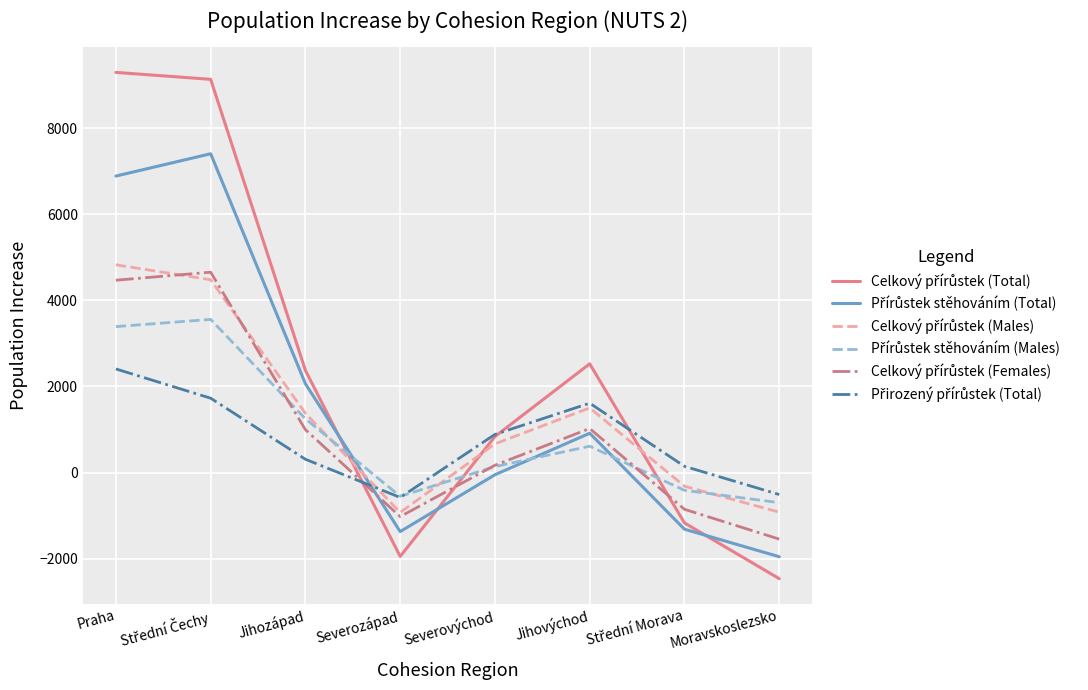

Reading left to right, what are all the values shown in this chart?

Celkový přírůstek (Total): Praha=9292	Střední Čechy=9131	Jihozápad=2373	Severozápad=-1946	Severovýchod=838	Jihovýchod=2526	Střední Morava=-1168	Moravskoslezsko=-2462
Přírůstek stěhováním (Total): Praha=6885	Střední Čechy=7403	Jihozápad=2063	Severozápad=-1369	Severovýchod=-49	Jihovýchod=914	Střední Morava=-1314	Moravskoslezsko=-1953
Celkový přírůstek (Males): Praha=4825	Střední Čechy=4478	Jihozápad=1376	Severozápad=-924	Severovýchod=667	Jihovýchod=1502	Střední Morava=-316	Moravskoslezsko=-918
Přírůstek stěhováním (Males): Praha=3390	Střední Čechy=3557	Jihozápad=1249	Severozápad=-550	Severovýchod=140	Jihovýchod=613	Střední Morava=-411	Moravskoslezsko=-698
Celkový přírůstek (Females): Praha=4467	Střední Čechy=4653	Jihozápad=997	Severozápad=-1022	Severovýchod=171	Jihovýchod=1024	Střední Morava=-852	Moravskoslezsko=-1544
Přirozený přírůstek (Total): Praha=2407	Střední Čechy=1728	Jihozápad=310	Severozápad=-577	Severovýchod=887	Jihovýchod=1612	Střední Morava=146	Moravskoslezsko=-509